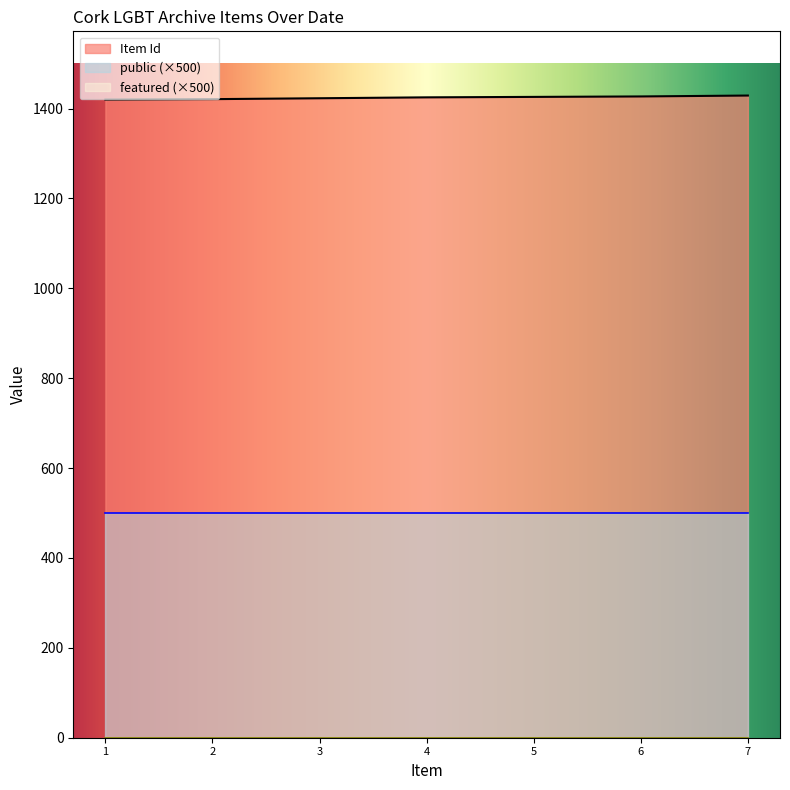

How many lines are shown in the chart?

3